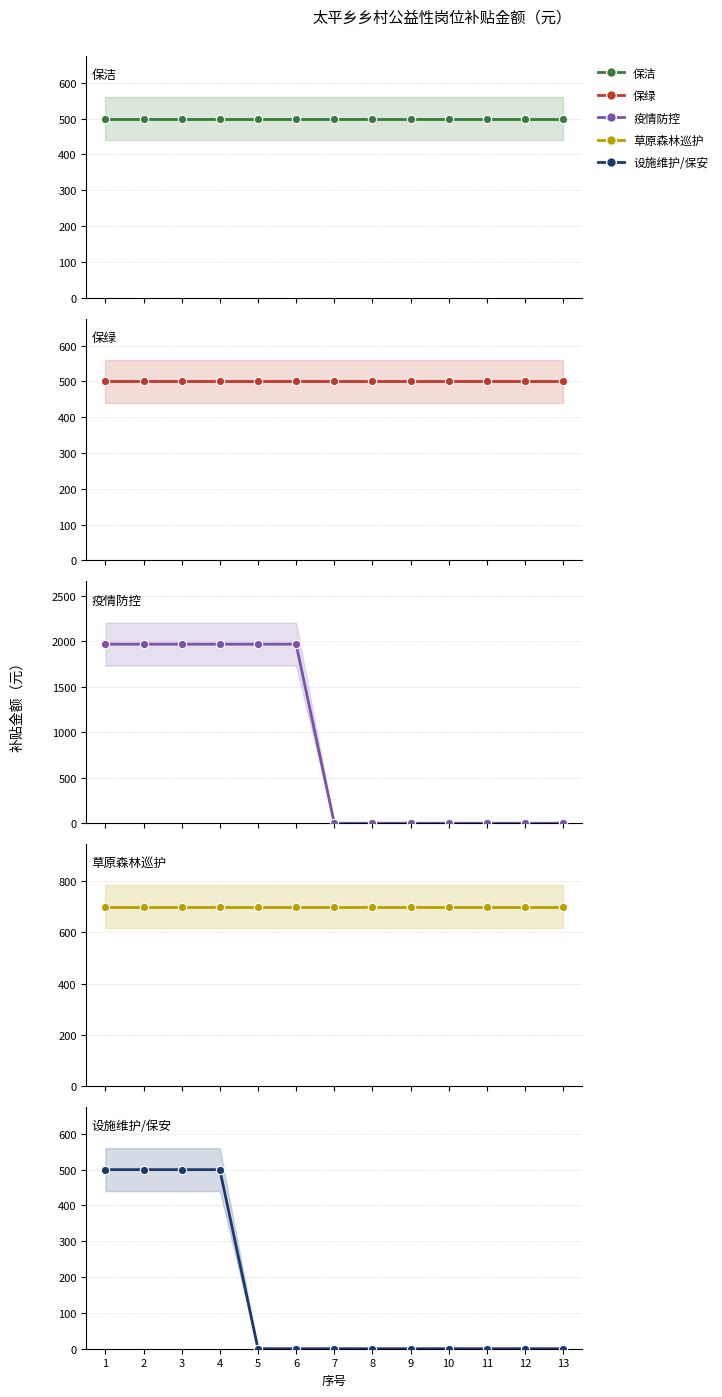

What is the value of the 草原森林巡护 point at the 2nd from the left?

700